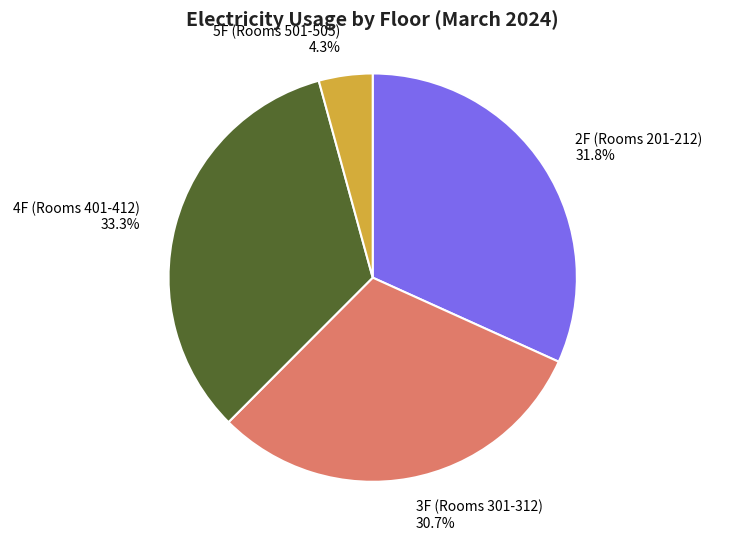

Rank the categories by value from lowest to highest.

5F (Rooms 501-505), 3F (Rooms 301-312), 2F (Rooms 201-212), 4F (Rooms 401-412)